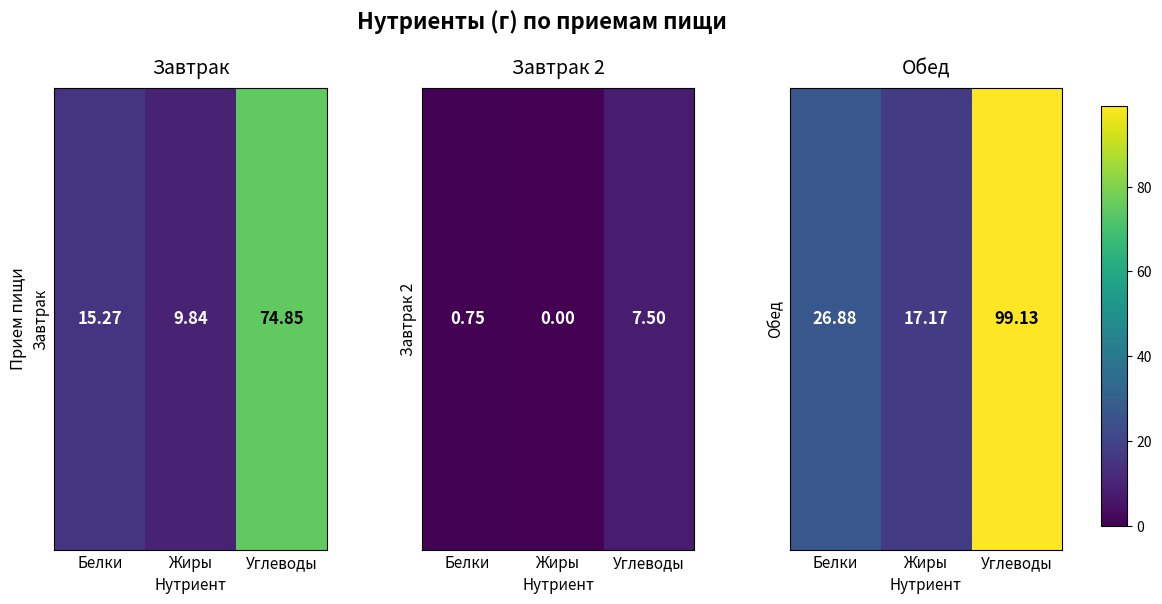

Where does the data first go above 26?

Белки